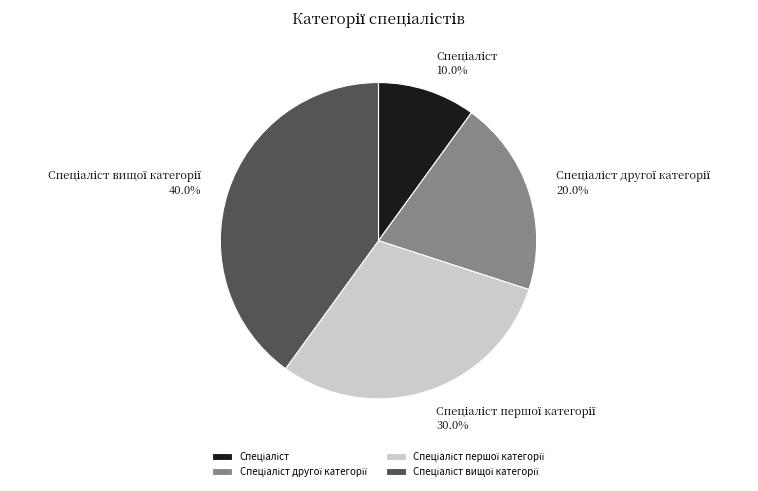

Does any single category account for the majority?

No